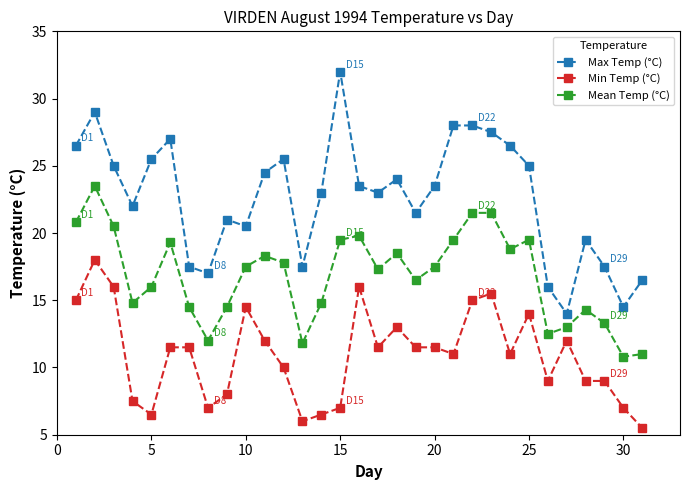

True or false: Min Temp (°C) and Max Temp (°C) cross at least once.

False